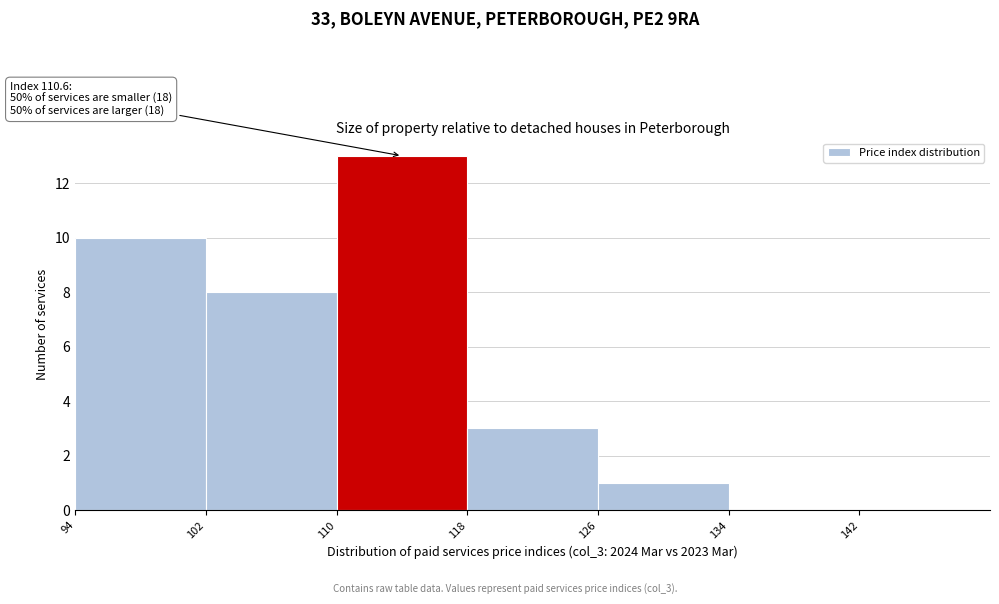

Over which range of the x-axis is the bar tallest?

110 to 118